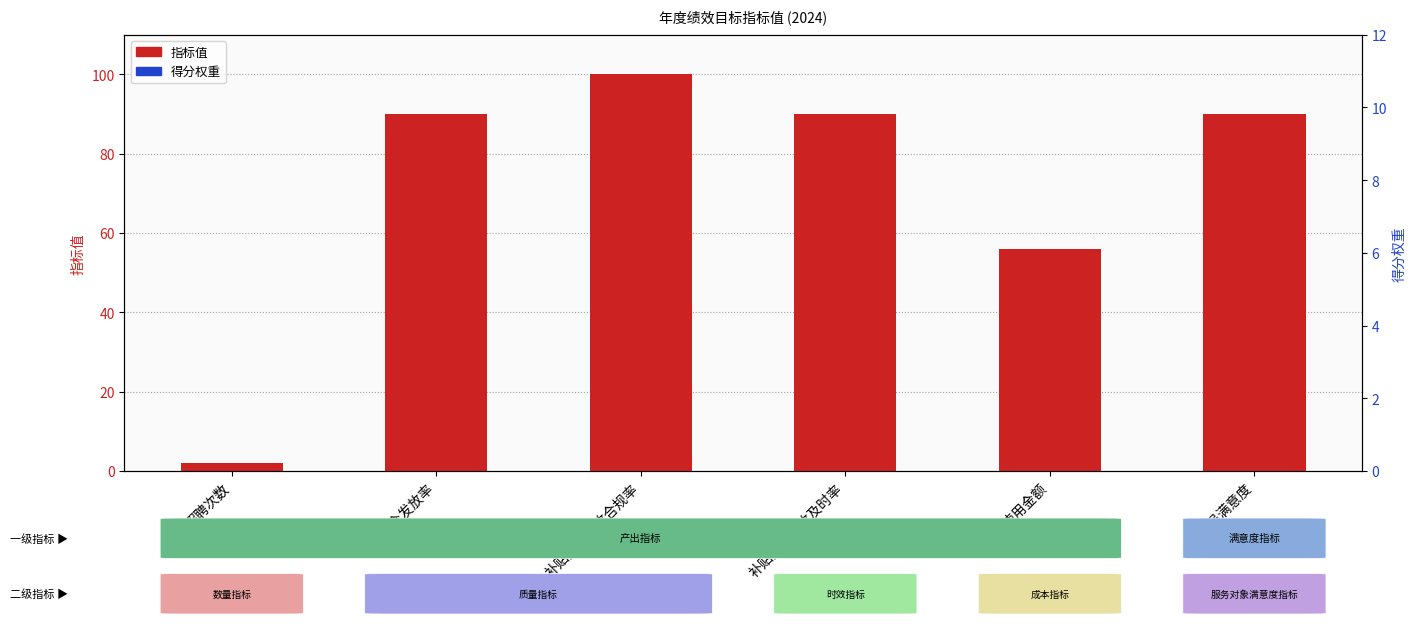

Which series has the largest total across all categories?

指标值